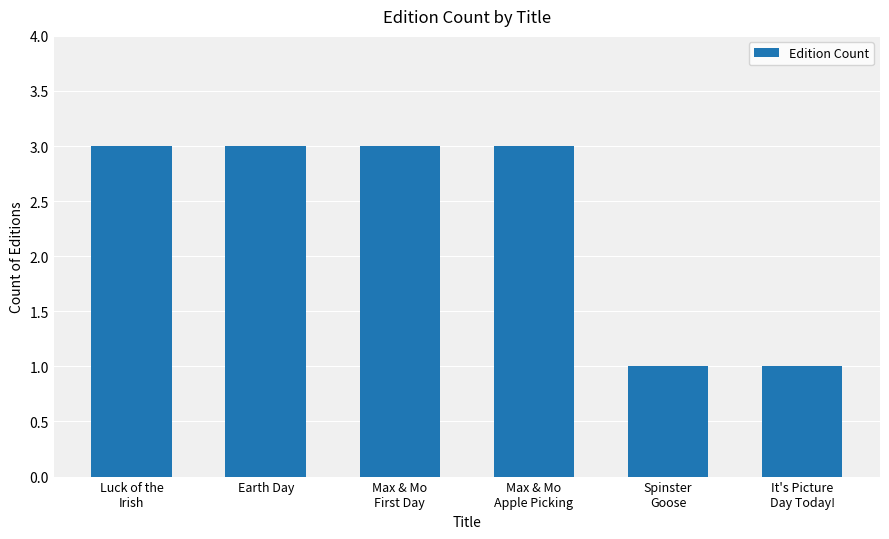

Reading left to right, what are all the values shown in this chart?

Luck of the
Irish=3	Earth Day=3	Max & Mo
First Day=3	Max & Mo
Apple Picking=3	Spinster
Goose=1	It's Picture
Day Today!=1